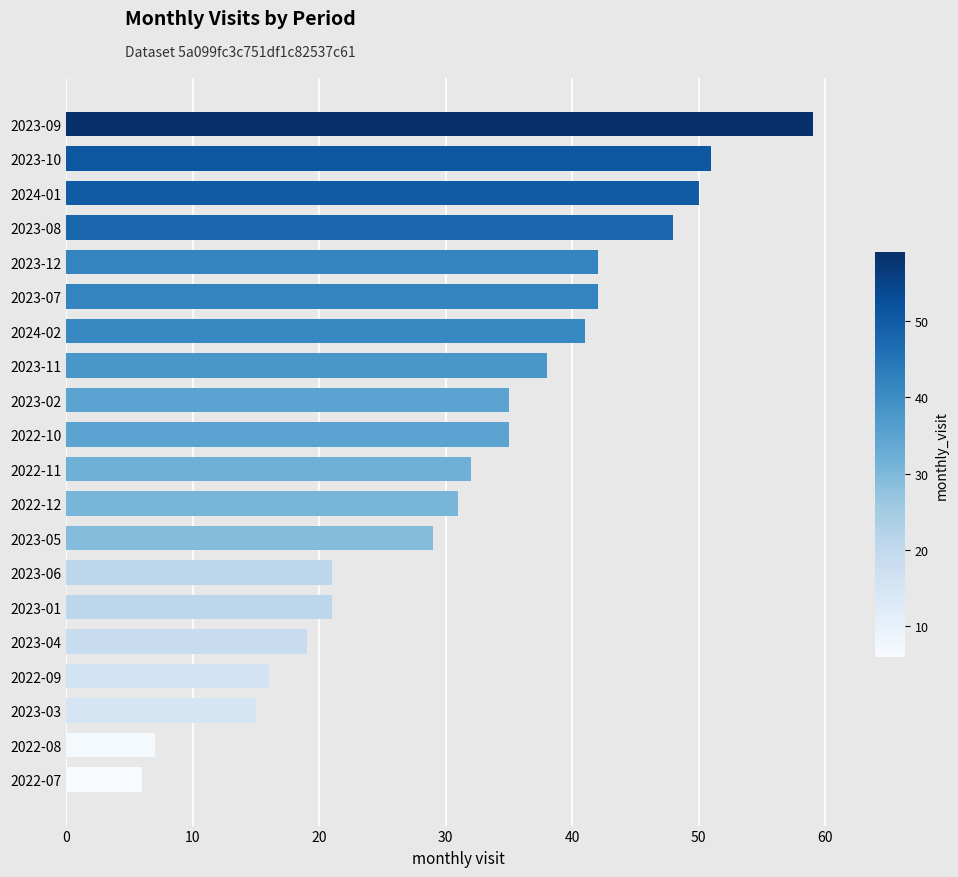

What is the minimum value shown in the chart?

6